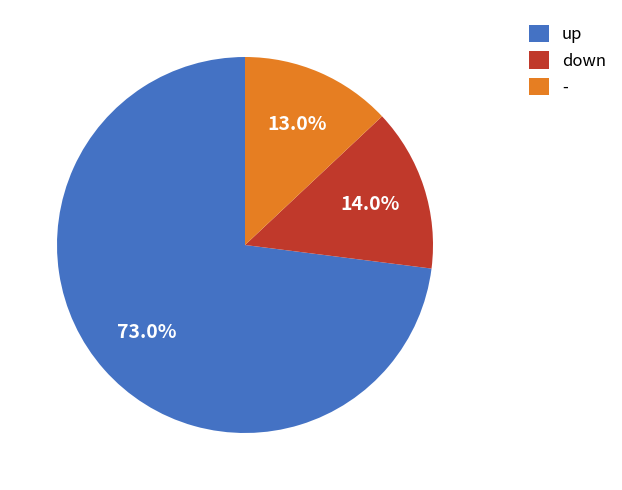

To the nearest percent, what portion does - represent?

13%